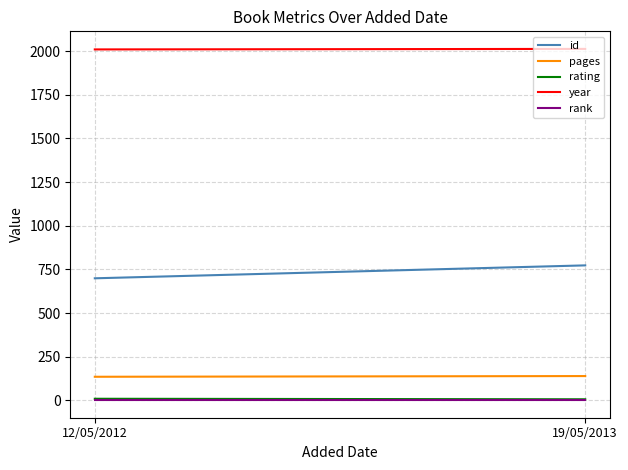

Is the value of pages at 19/05/2013 greater than the value of rating at 12/05/2012?

Yes